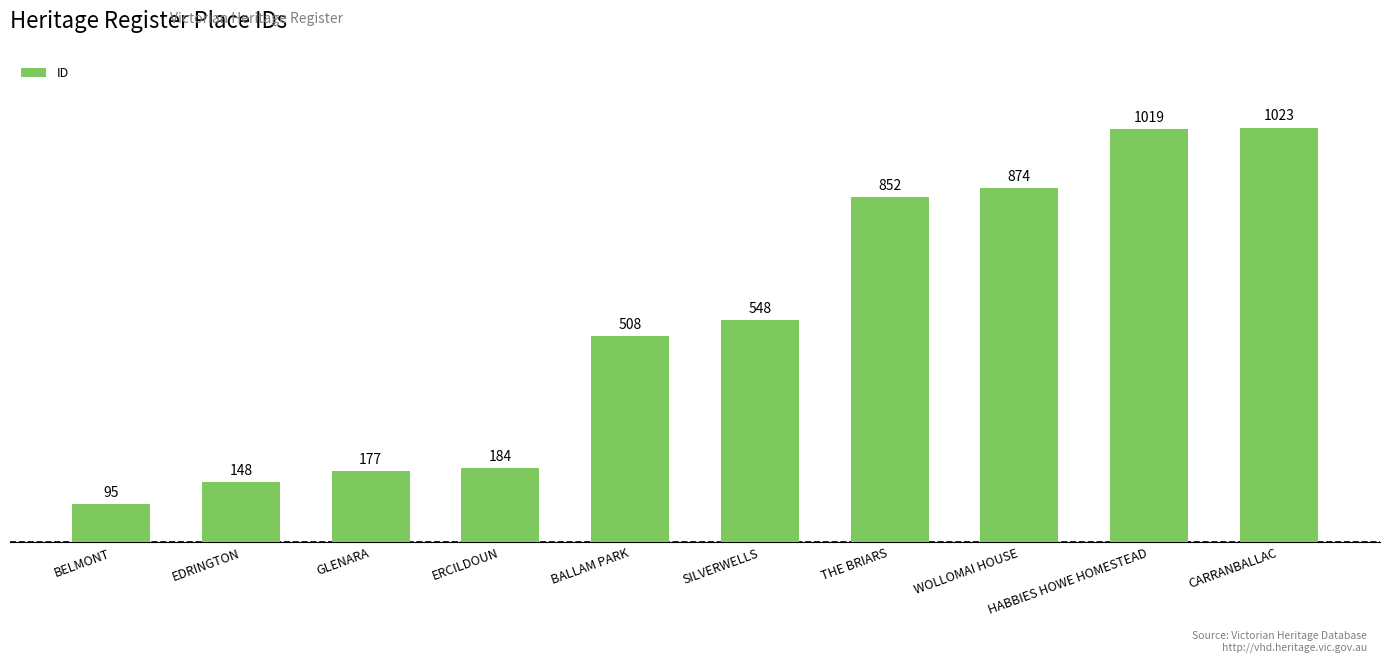

Is it true that the value at WOLLOMAI HOUSE is 231?

False